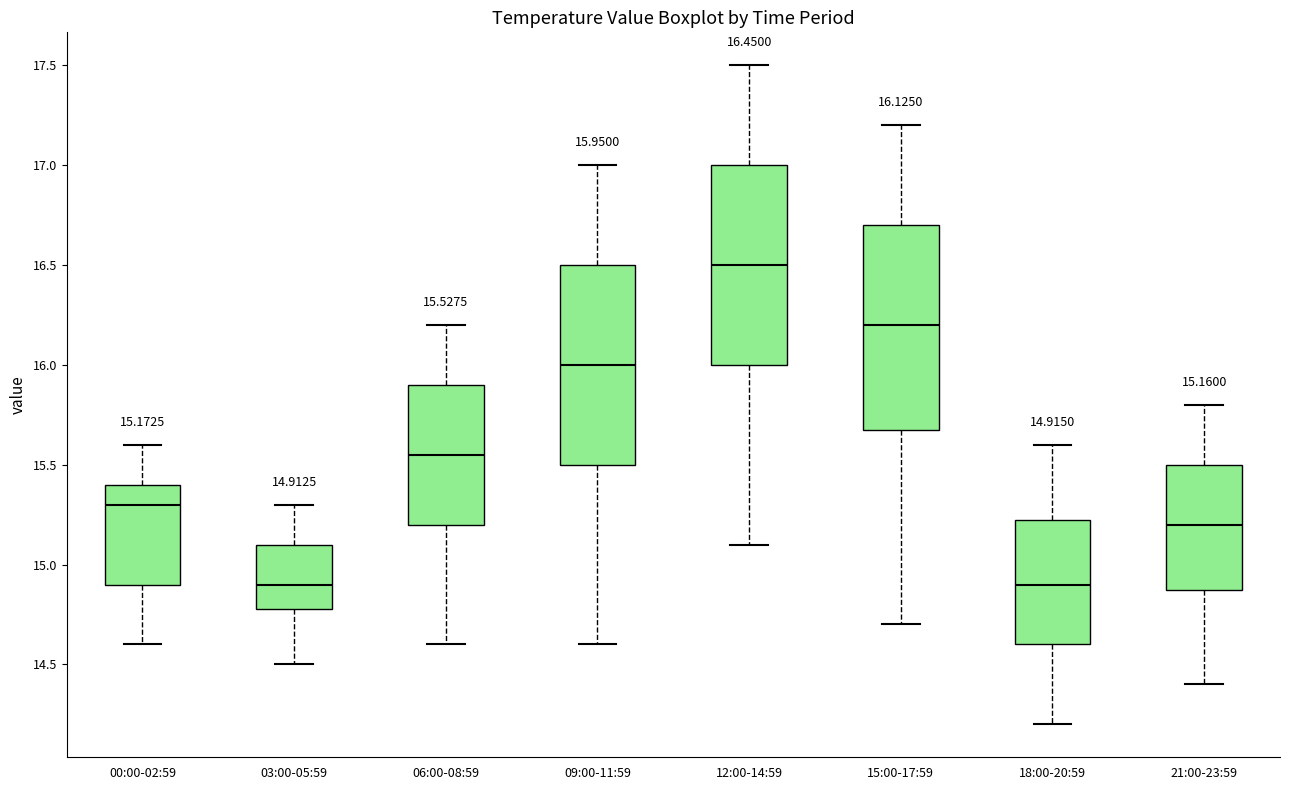

Which box's median line is the highest?

12:00-14:59